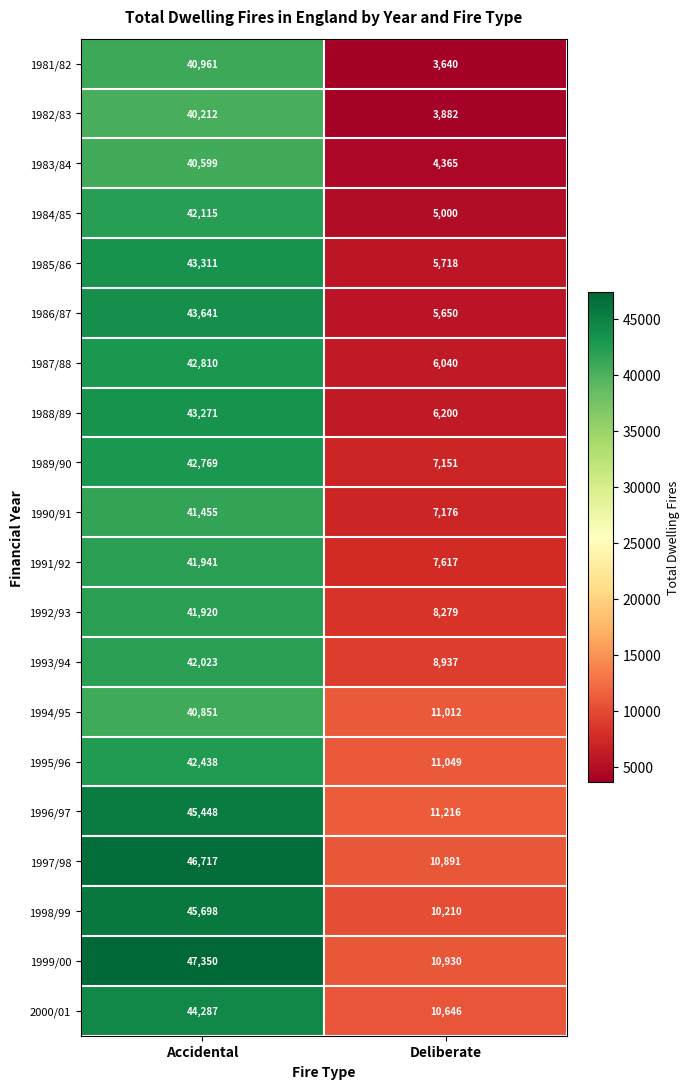

List the series in order of their peak value, highest first.

1999/00, 1997/98, 1998/99, 1996/97, 2000/01, 1986/87, 1985/86, 1988/89, 1987/88, 1989/90, 1995/96, 1984/85, 1993/94, 1991/92, 1992/93, 1990/91, 1981/82, 1994/95, 1983/84, 1982/83